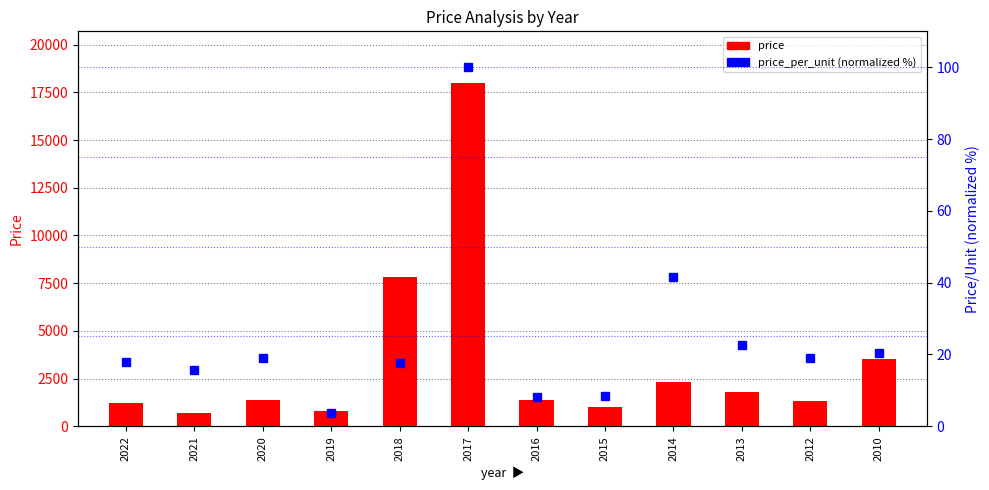

What is the difference between the price_per_unit values at 2015 and 2018?

9.0